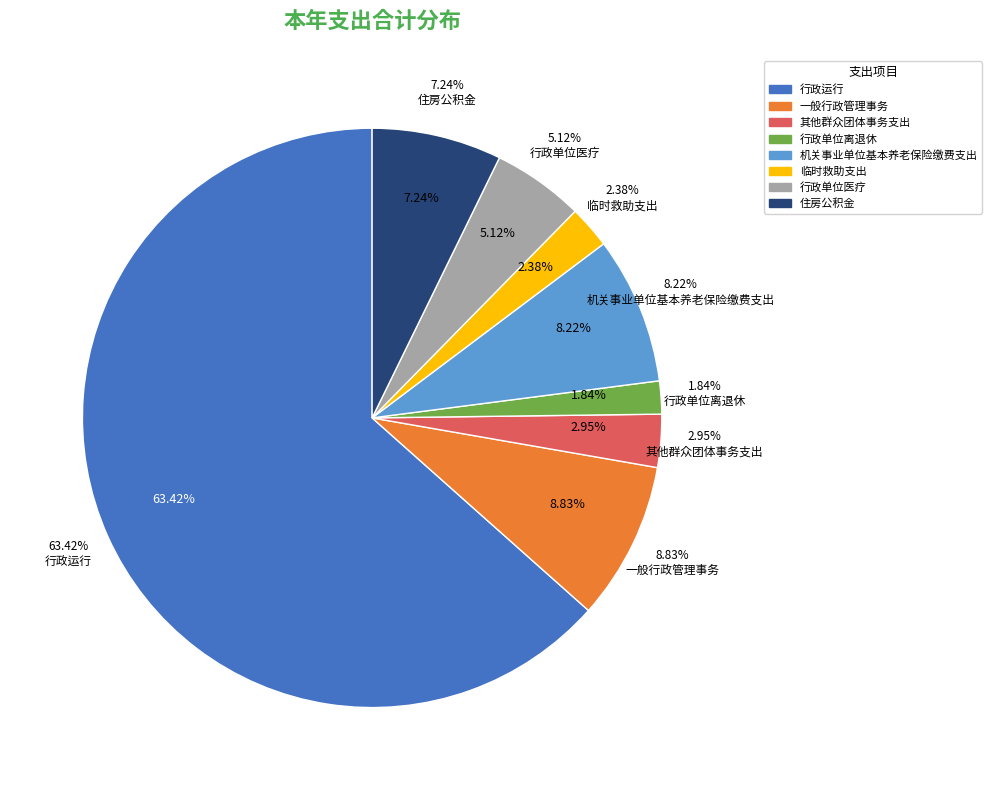

Combined, what portion of the pie is 行政运行 and 行政单位离退休?

65.3%